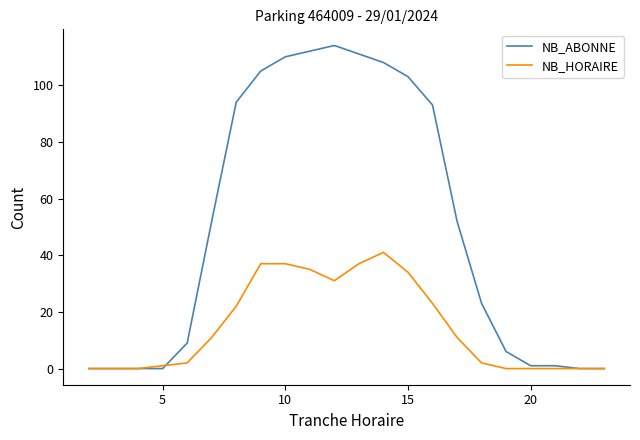

What is the maximum value for NB_ABONNE?

114